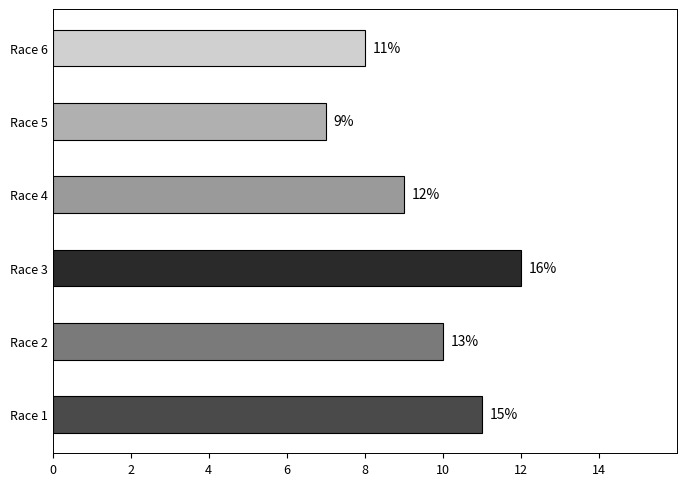

Does the chart contain any negative values?

No